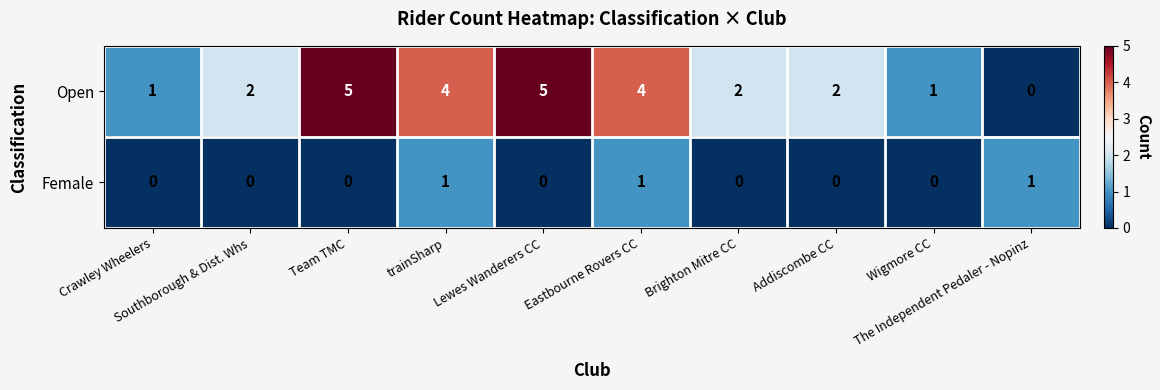

Rank the series at Crawley Wheelers from lowest to highest value.

Female, Open